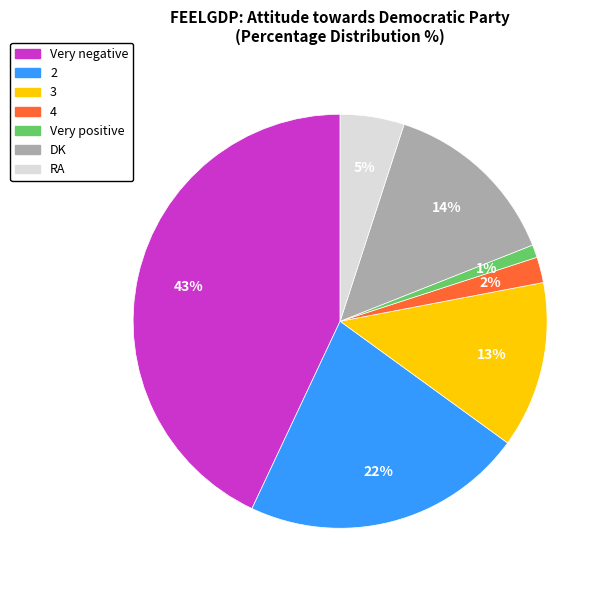

What is the largest slice in the pie chart?

Very negative